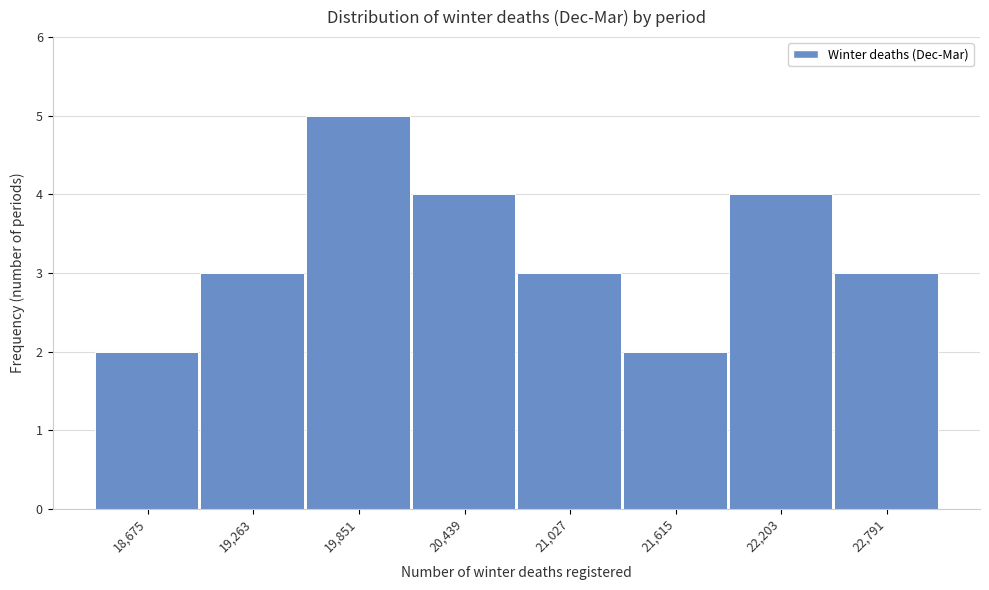

Reading left to right, transcribe all the data shown in this chart.

18,675=2	19,263=3	19,851=5	20,439=4	21,027=3	21,615=2	22,203=4	22,791=3